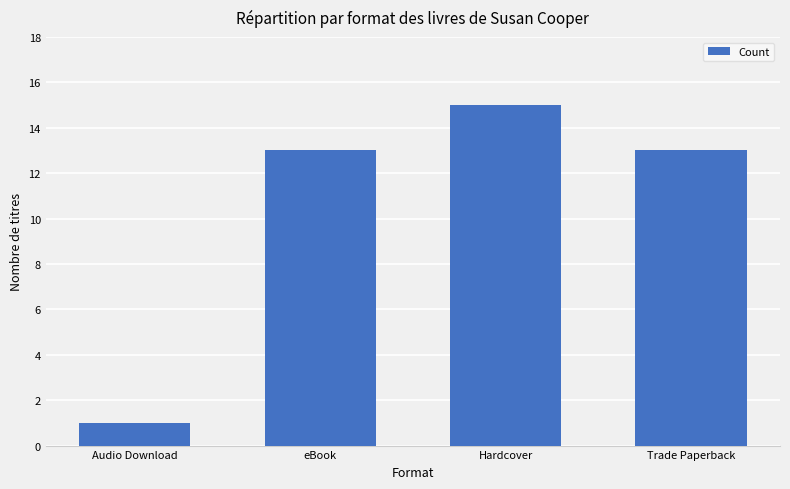

Which category has the lowest value across all series?

Audio Download